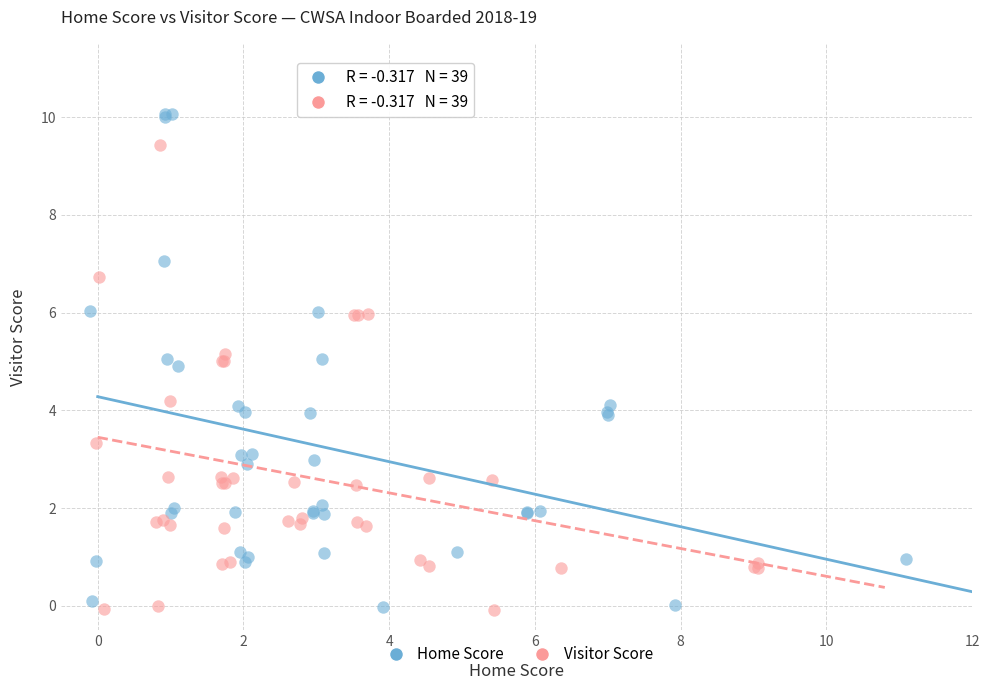

Which series contains the highest Y value?

Home Score